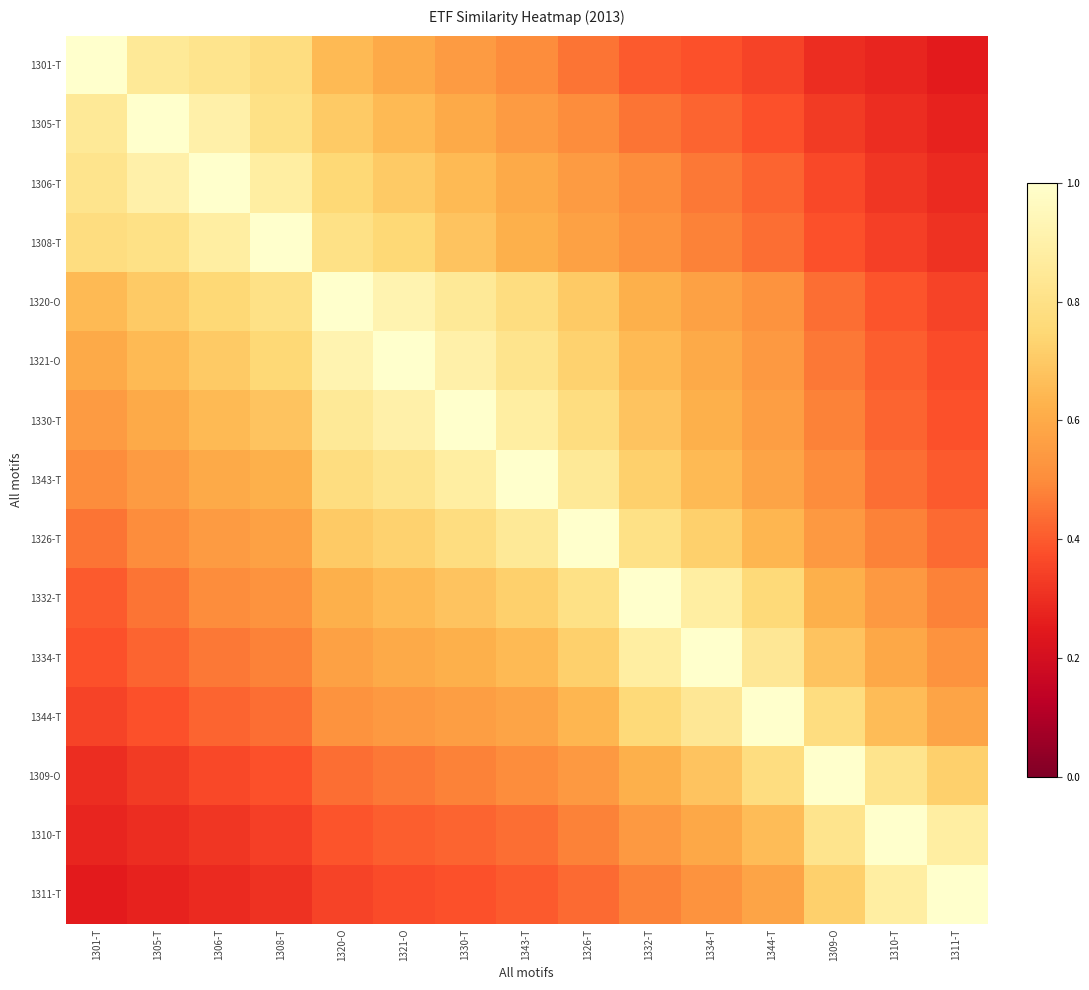

Rank the series by their maximum value, from lowest to highest.

1301-T, 1305-T, 1306-T, 1308-T, 1320-O, 1321-O, 1330-T, 1343-T, 1326-T, 1332-T, 1334-T, 1344-T, 1309-O, 1310-T, 1311-T